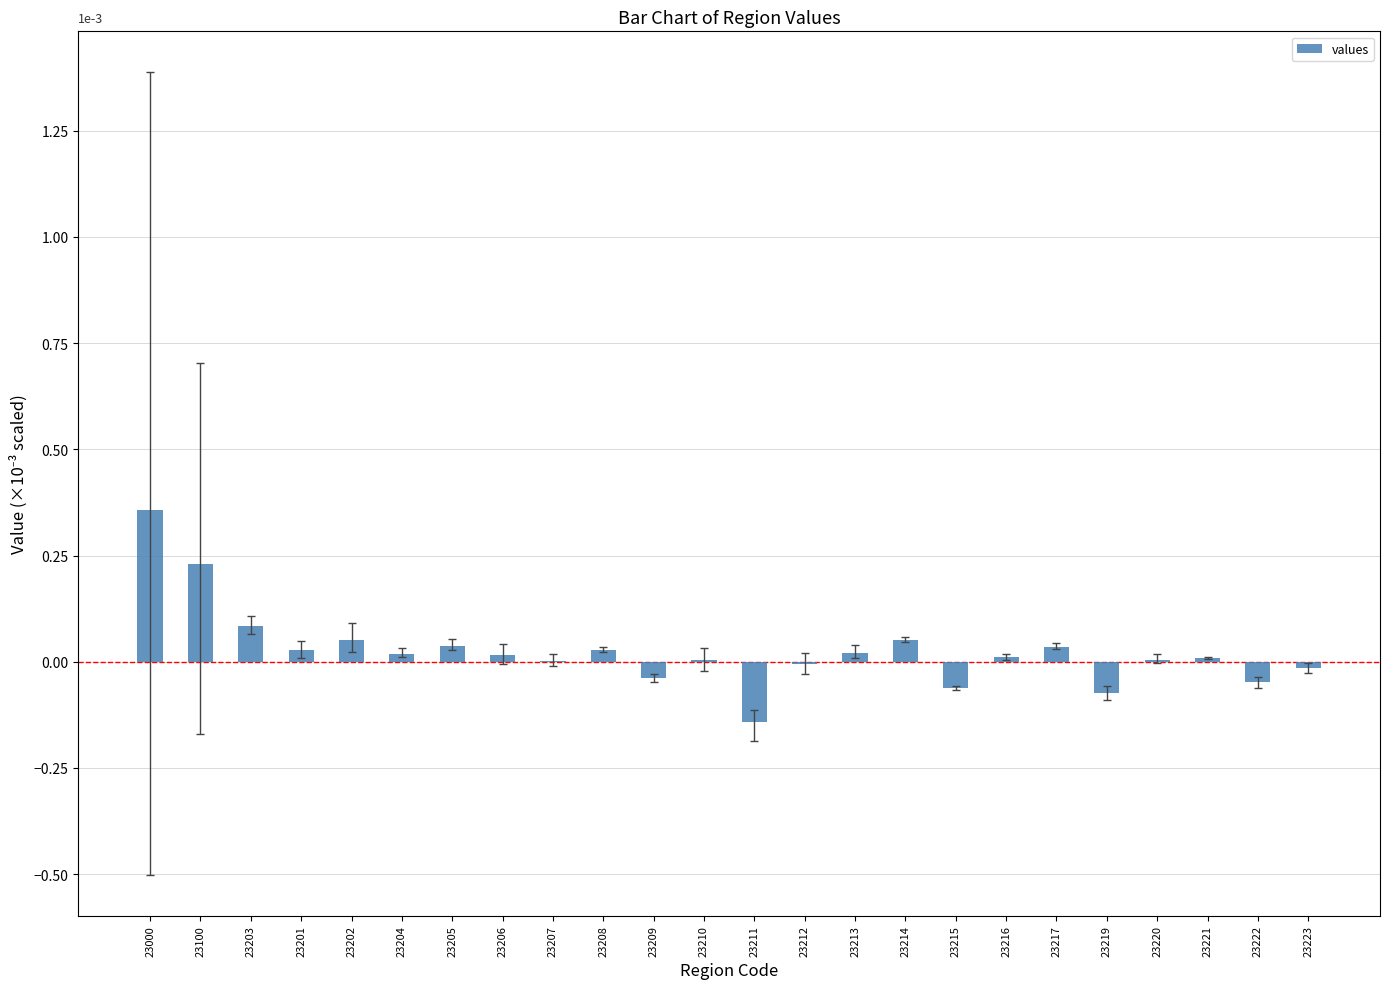

True or false: the data shows -0.0 at 23209.

True